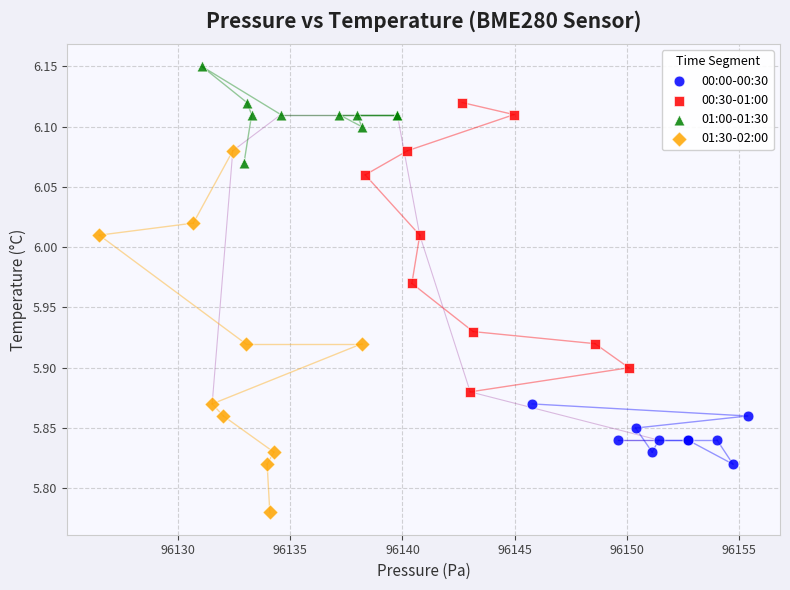

Which series has the largest Y range (max minus min)?

01:30-02:00